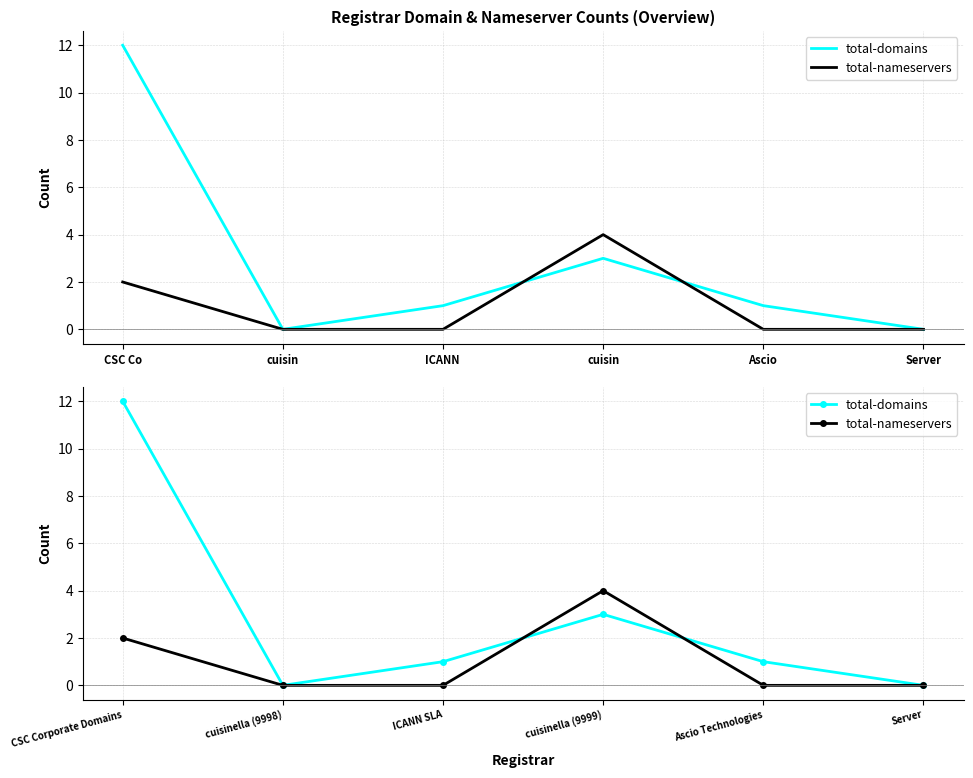

At which label is total-nameservers closest to 2?

CSC Corporate Domains